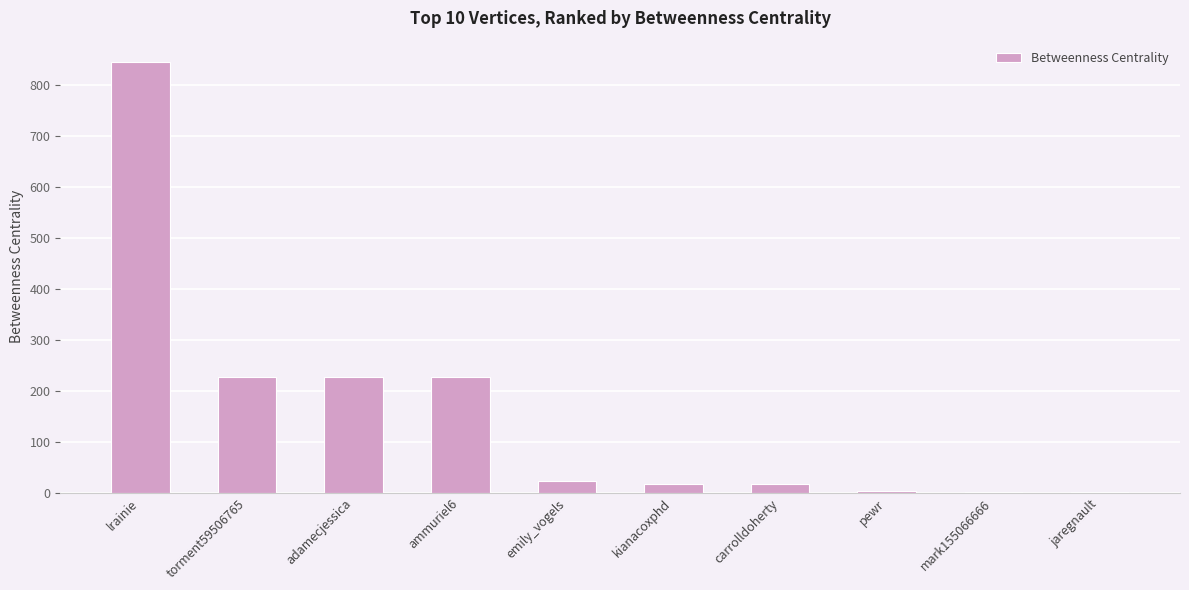

The chart shows a value of 22.5 at emily_vogels. True or false?

True